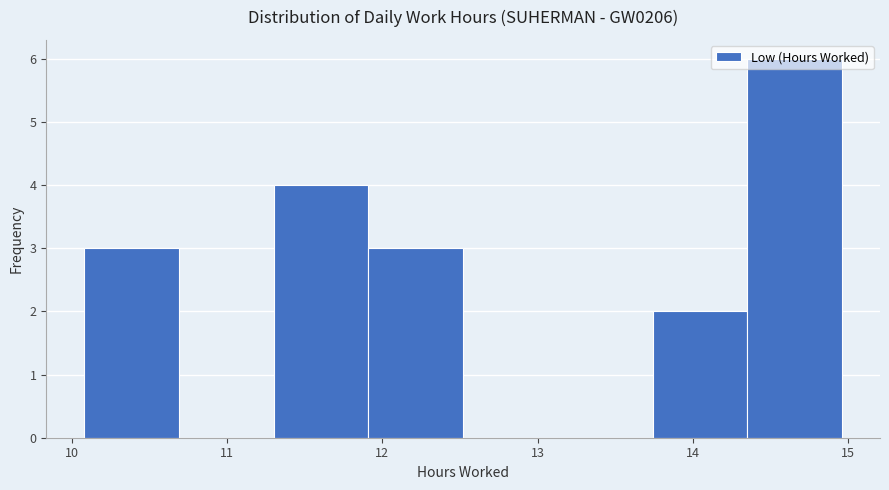

Reading left to right, transcribe this chart: for each bar, give the range it covers on the x-axis and its height. Neither the bar edges nor the heights are printed on the chart, so give them approximately, as read against the axes.

10.08 to 10.69: 3
10.69 to 11.30: 0
11.30 to 11.91: 4
11.91 to 12.52: 3
12.52 to 13.13: 0
13.13 to 13.74: 0
13.74 to 14.35: 2
14.35 to 14.96: 6